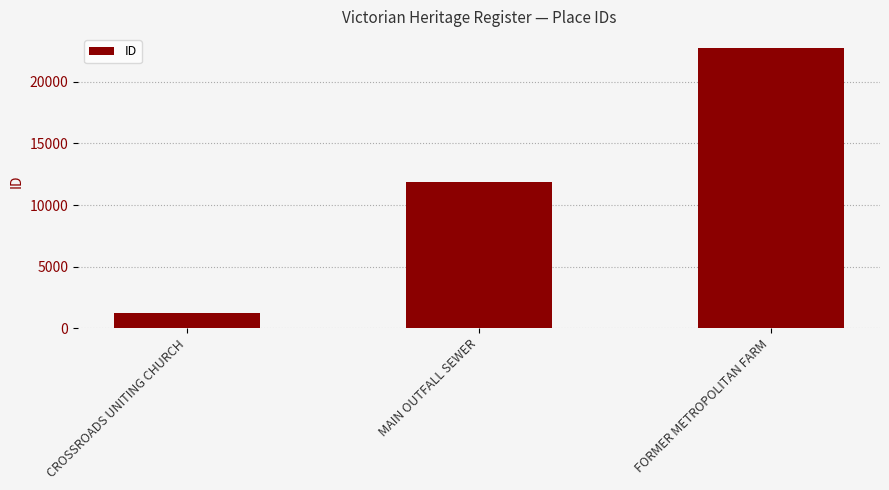

Reading left to right, what are all the values shown in this chart?

1206	11868	22732